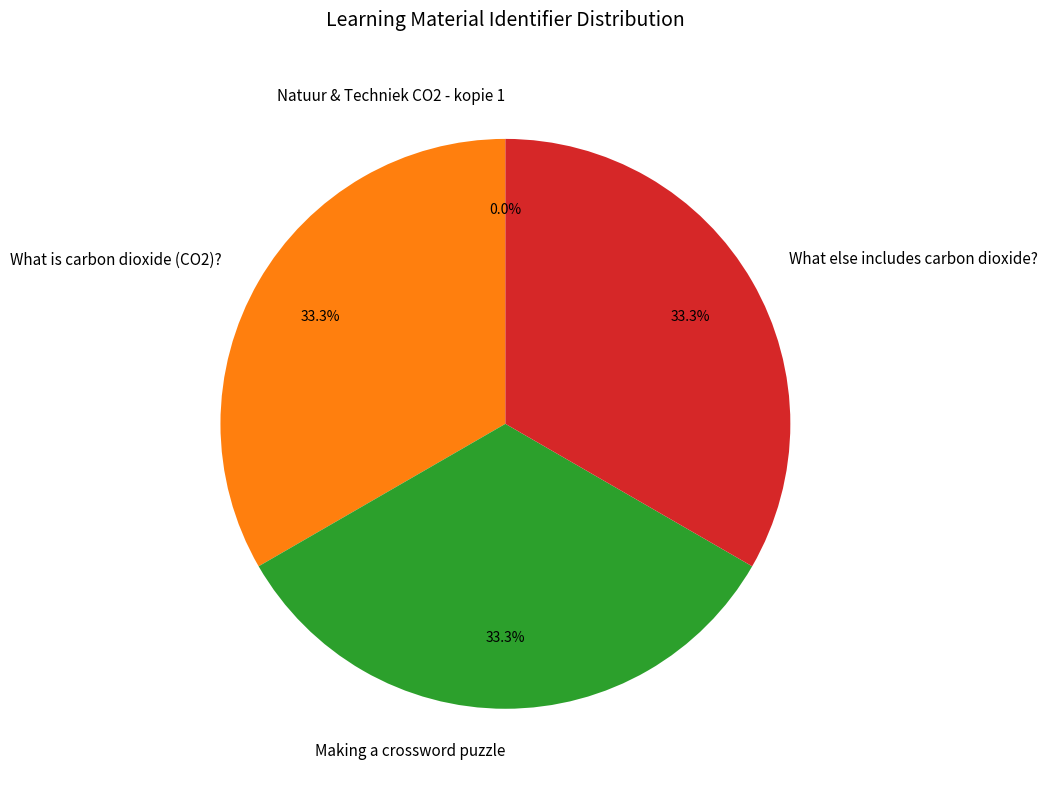

Is there any slice that represents more than half of the pie?

No